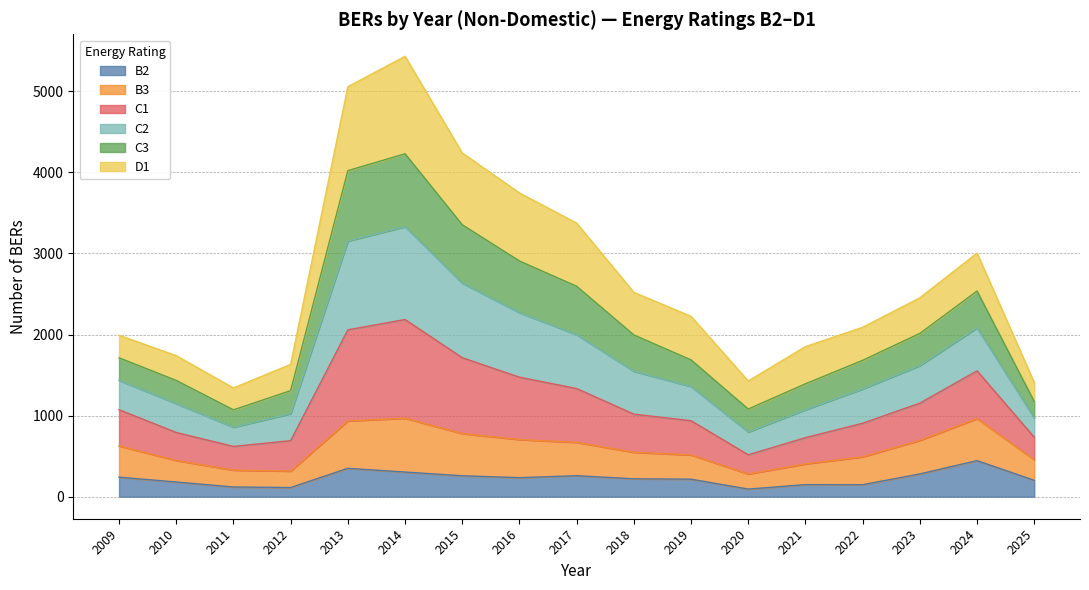

What is the total value across all series at 2011?

1341